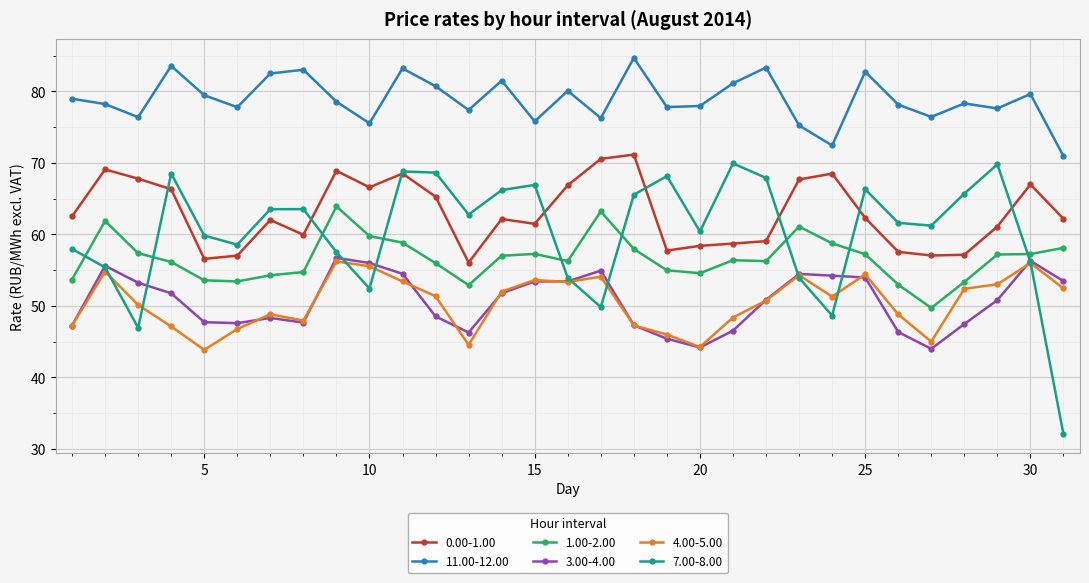

How many data points in 3.00-4.00 are above 50?

17